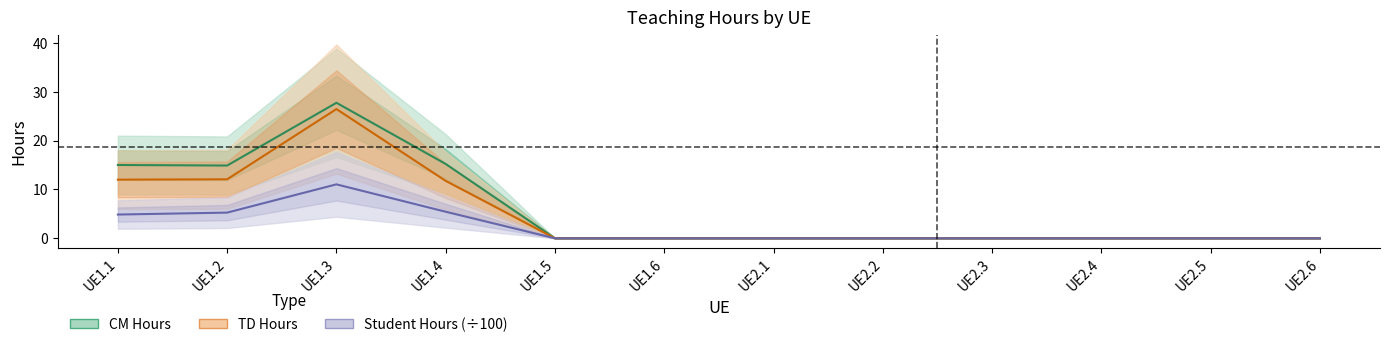

Reading left to right, transcribe all the data shown in this chart.

CM Hours: 15.0	14.9	27.7	15.2	0.0	0.0	0.0	0.0	0.0	0.0	0.0	0.0
TD Hours: 12.0	12.1	26.4	11.8	0.0	0.0	0.0	0.0	0.0	0.0	0.0	0.0
Student Hours (÷100): 4.9	5.3	11.0	5.4	0.0	0.0	0.0	0.0	0.0	0.0	0.0	0.0